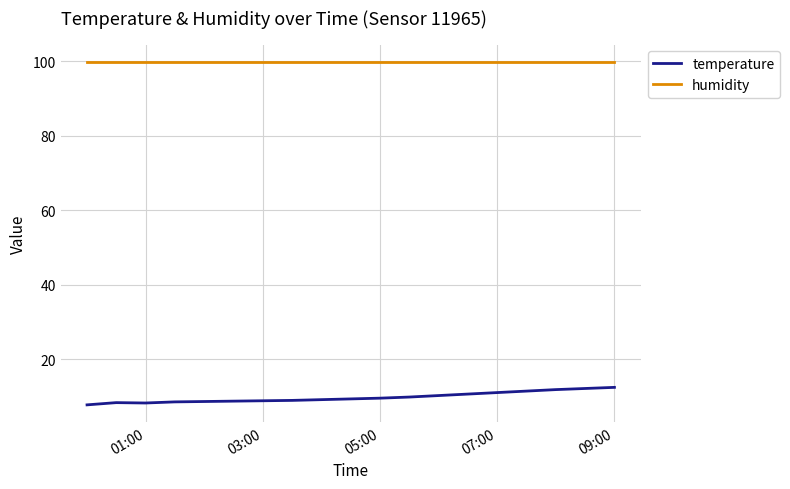

What is the minimum value for humidity?

99.9